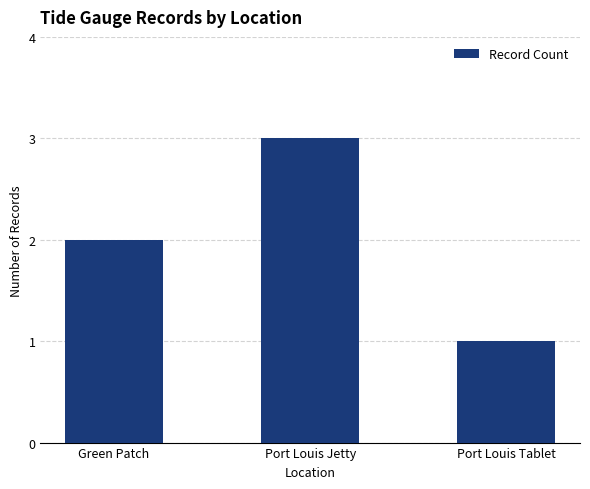

What is the value of the 3rd bar from the left?

1